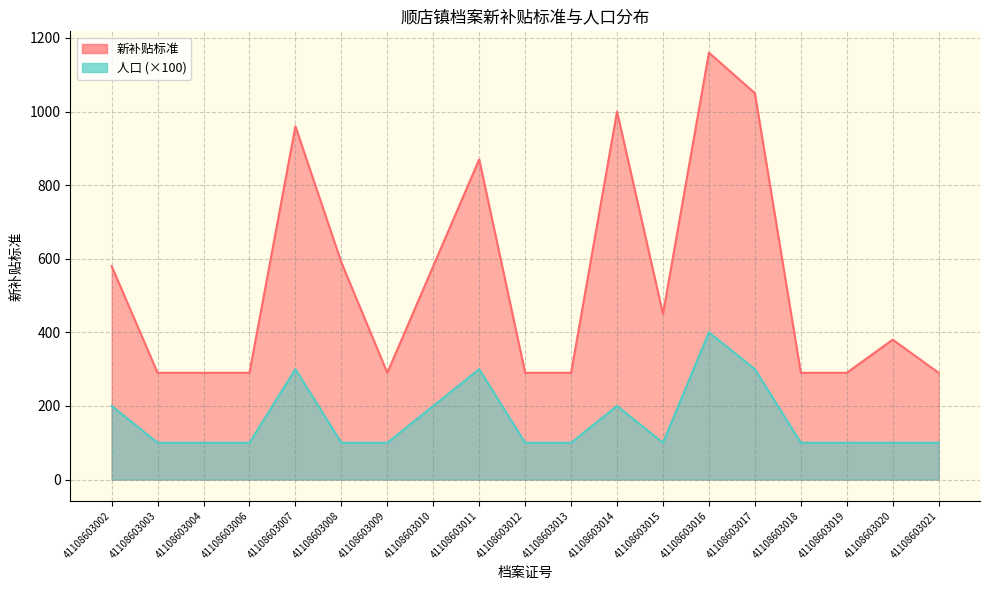

Is it true that 新补贴标准 equals 290 at 41108603018?

True